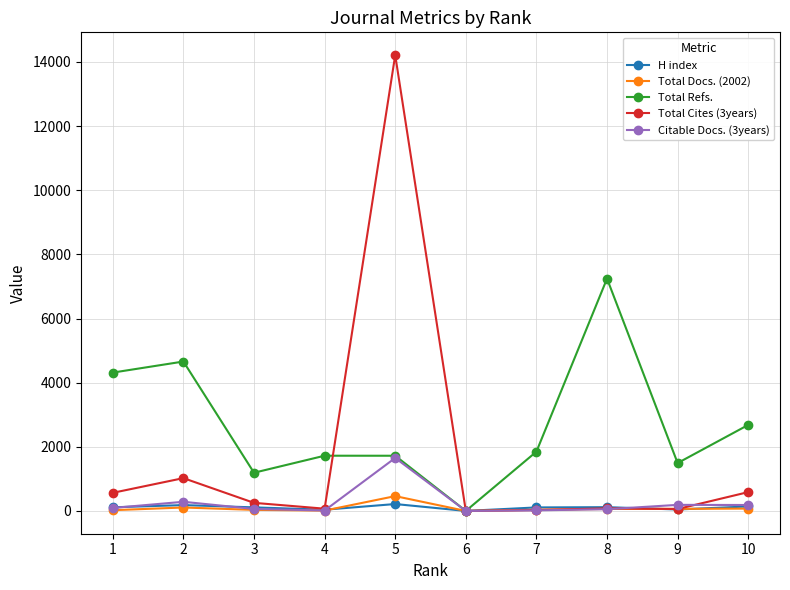

At which label does Total Refs. reach its minimum?

6